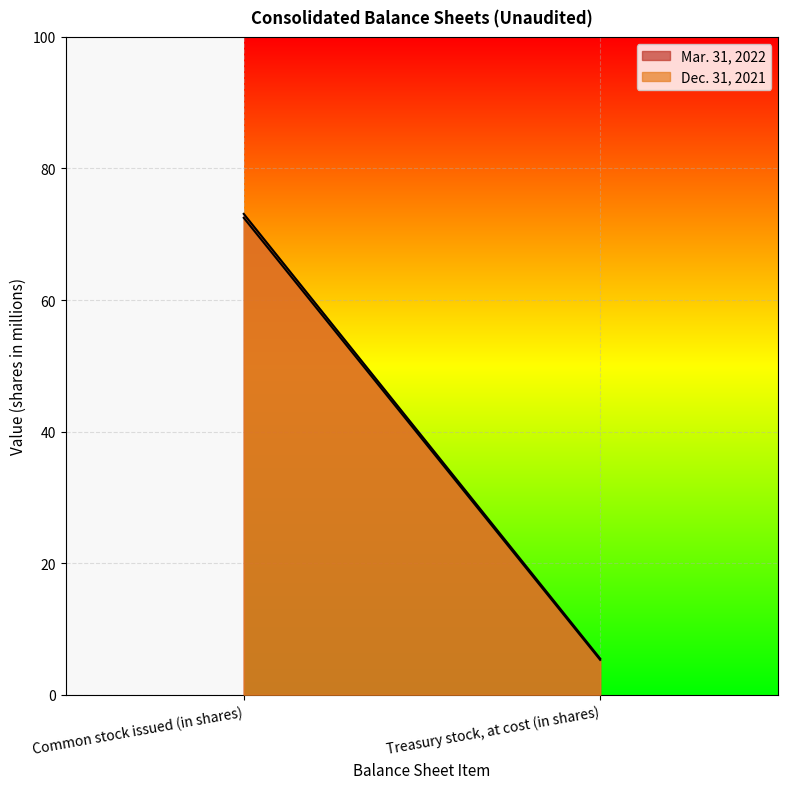

What is the difference between the Dec. 31, 2021 values at Common stock issued (in shares) and Treasury stock, at cost (in shares)?

67.2